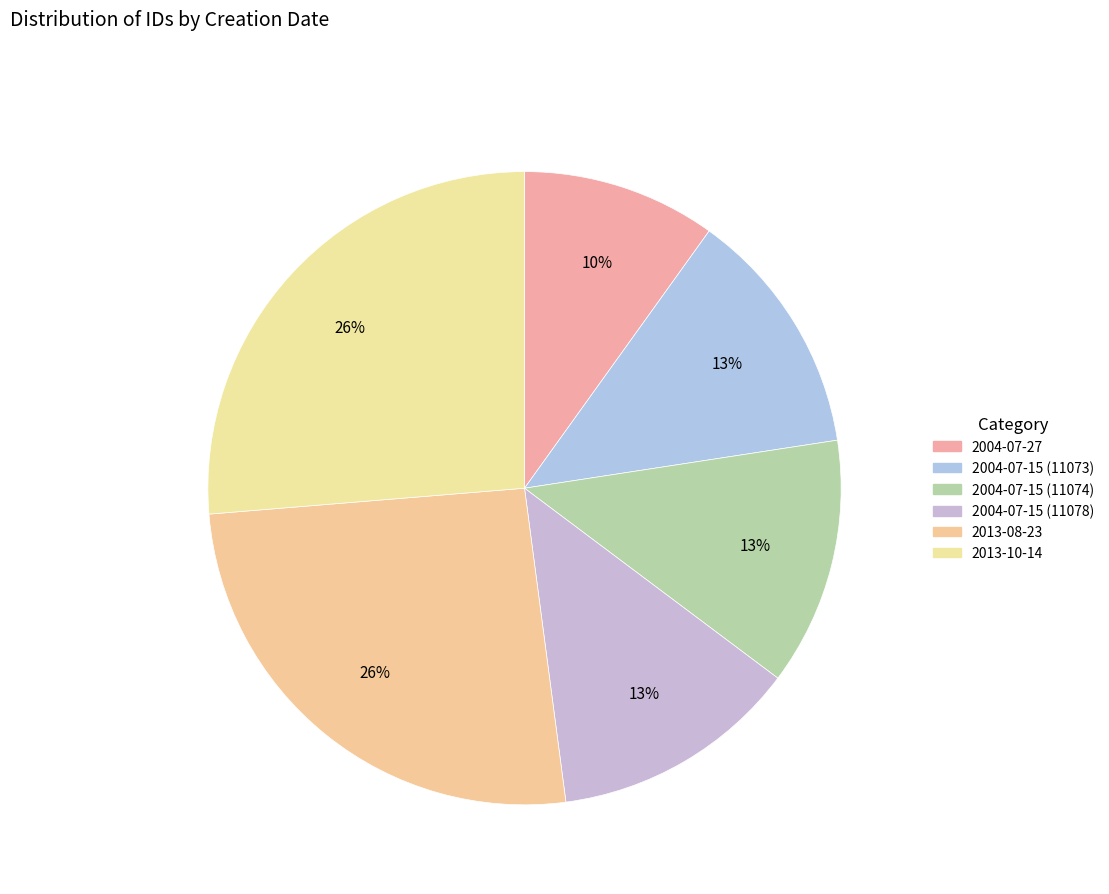

Which slice is the smallest?

2004-07-27